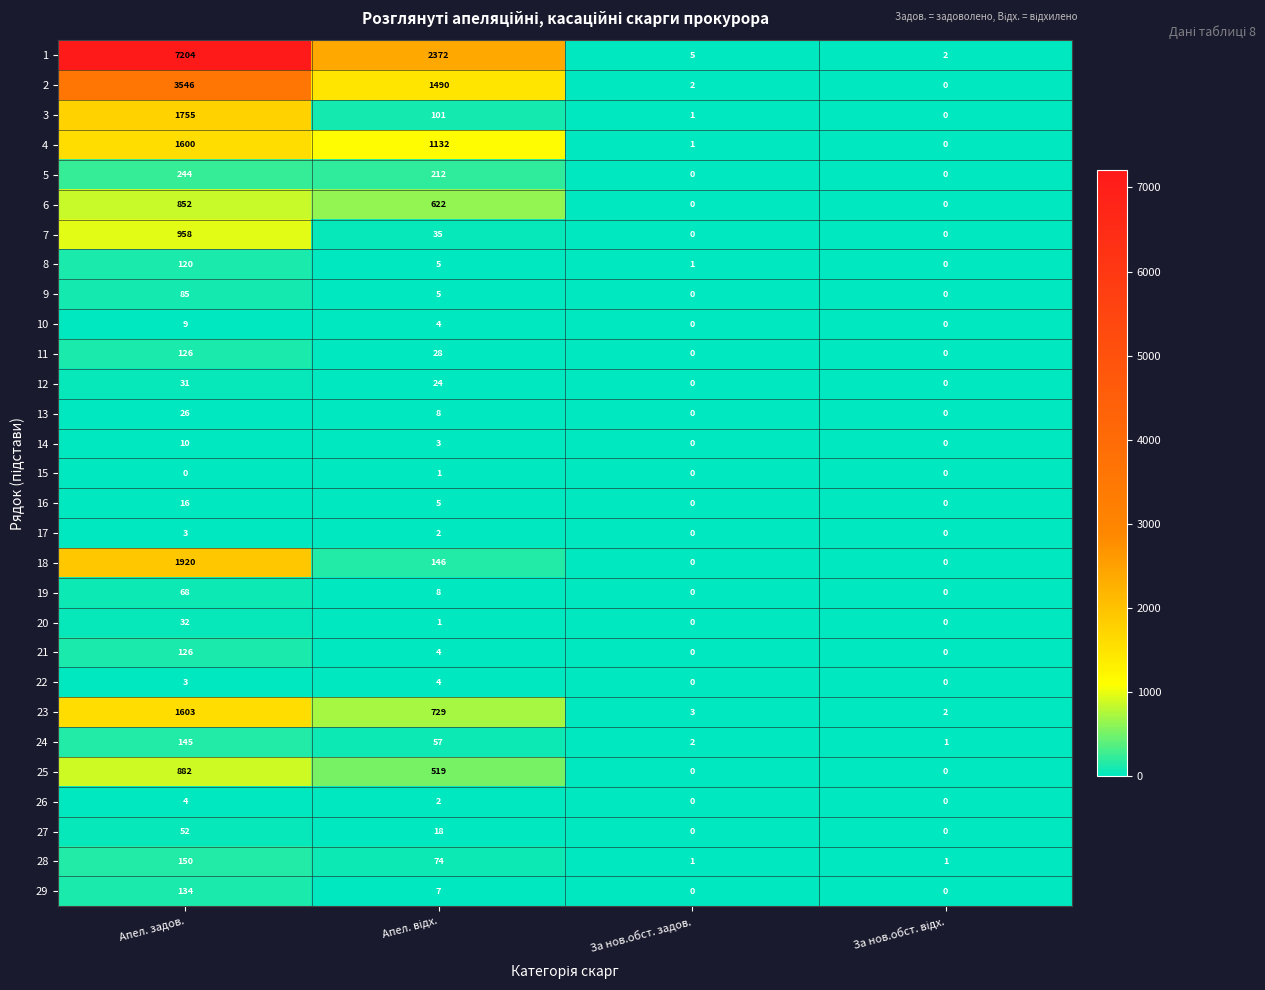

Is it true that 7 equals 571 at За нов.обст. задов.?

False